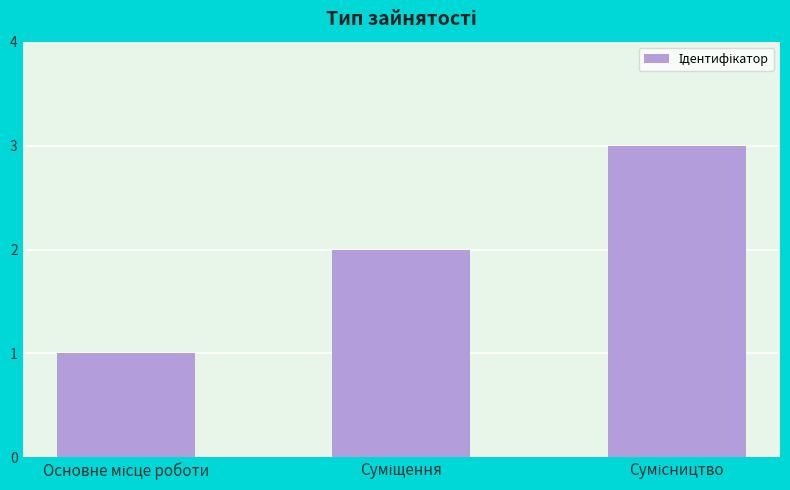

What is the maximum value shown in the chart?

3